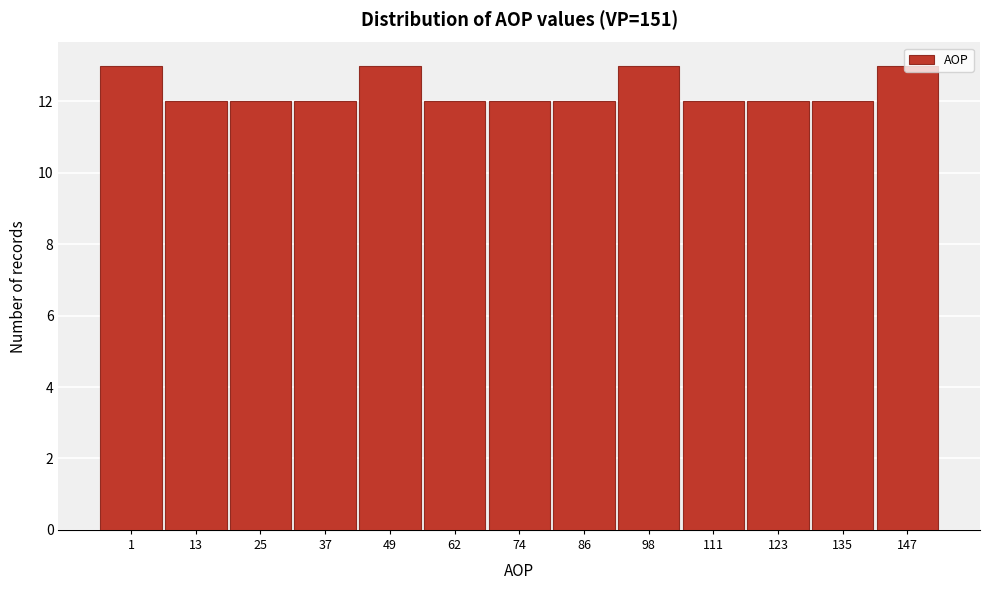

What is the value of the 9th bar from the left?

13